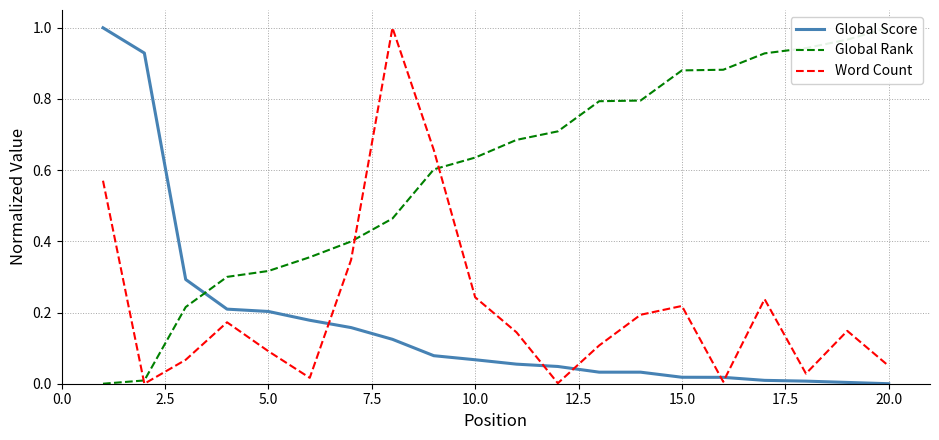

The Global Score series shows 0.0 at 20.0. True or false?

True